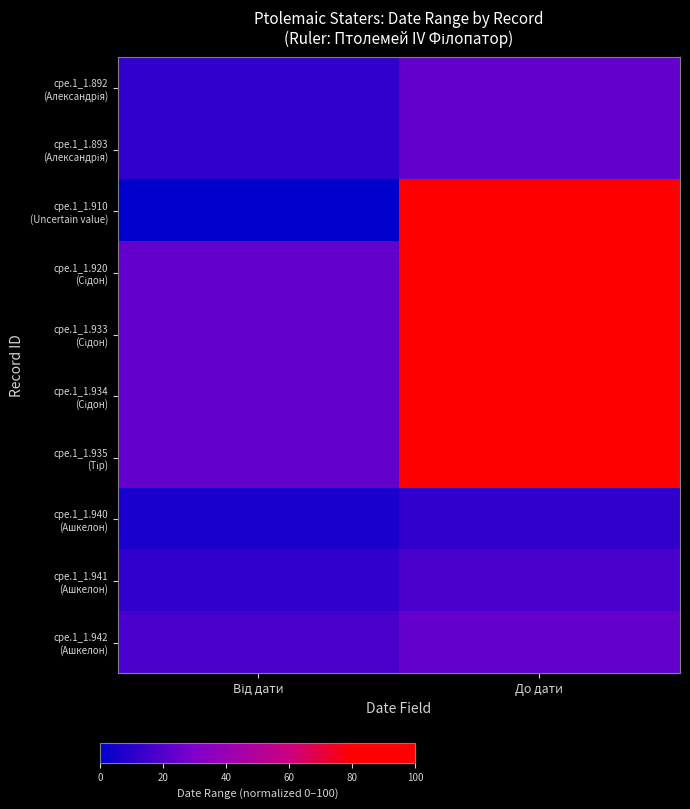

At how many categories does at least one series exceed 74?

1